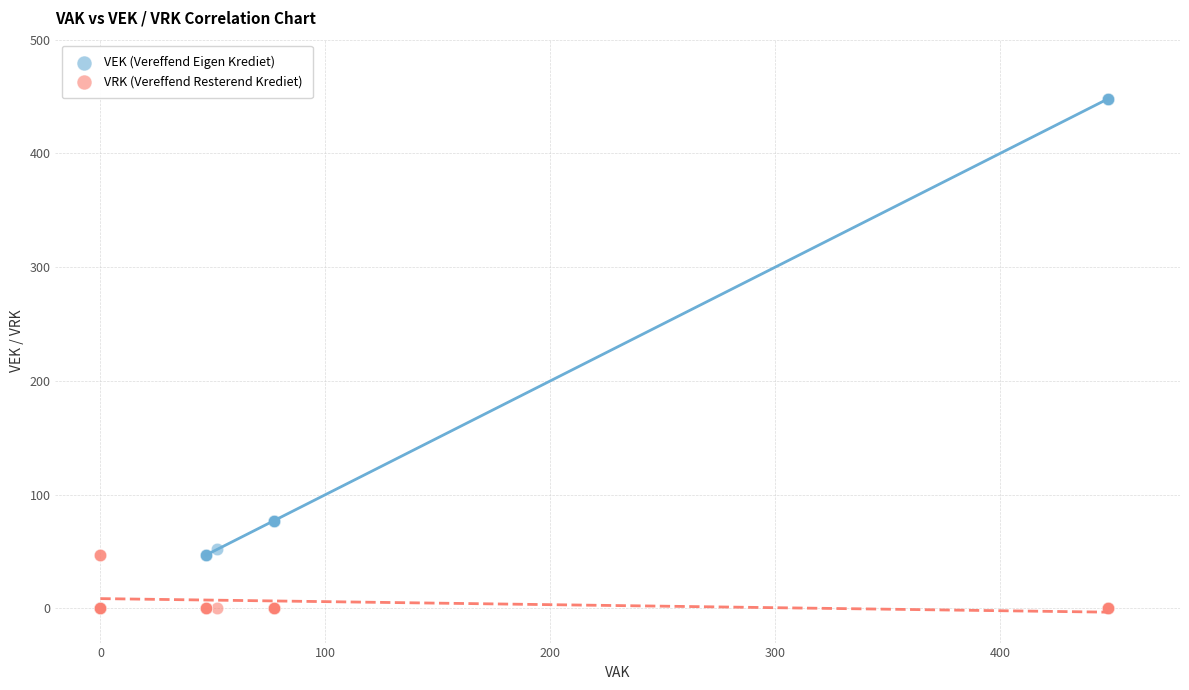

What are all the series names shown in the legend?

VEK (Vereffend Eigen Krediet), VRK (Vereffend Resterend Krediet)